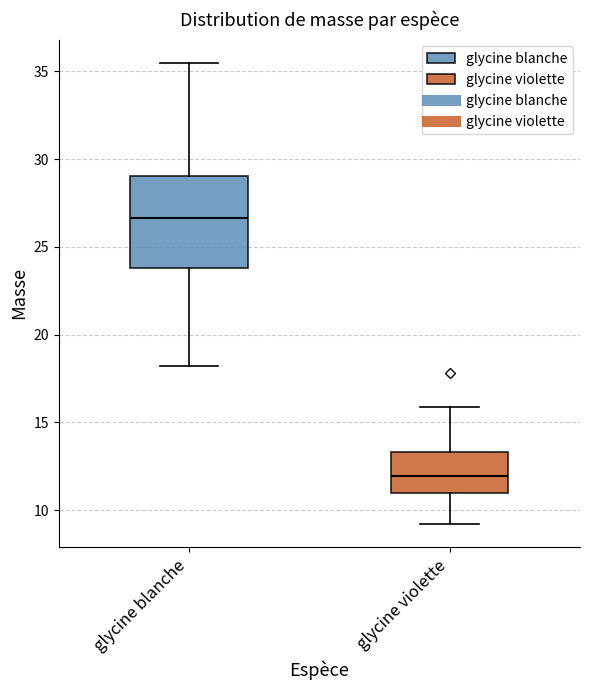

Where does the upper whisker of the box for glycine blanche end on the y-axis? The values are not printed on the chart, so give them approximately, as read against the axis.

35.5